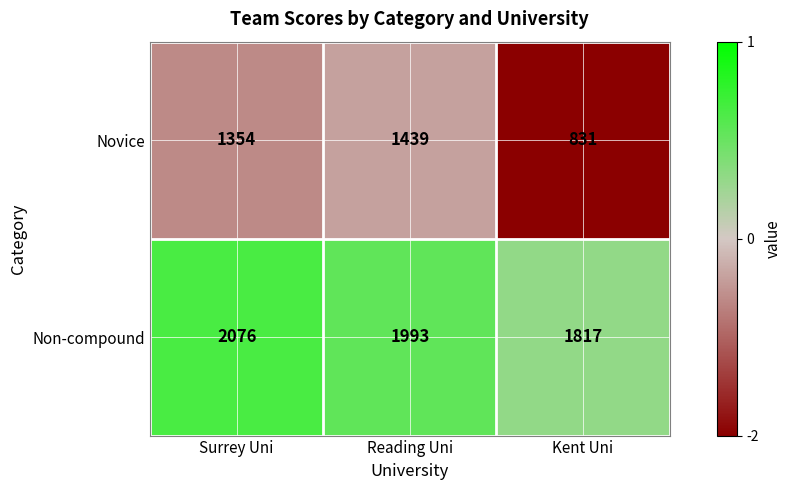

True or false: Novice has a value of 1439 at Reading Uni.

True